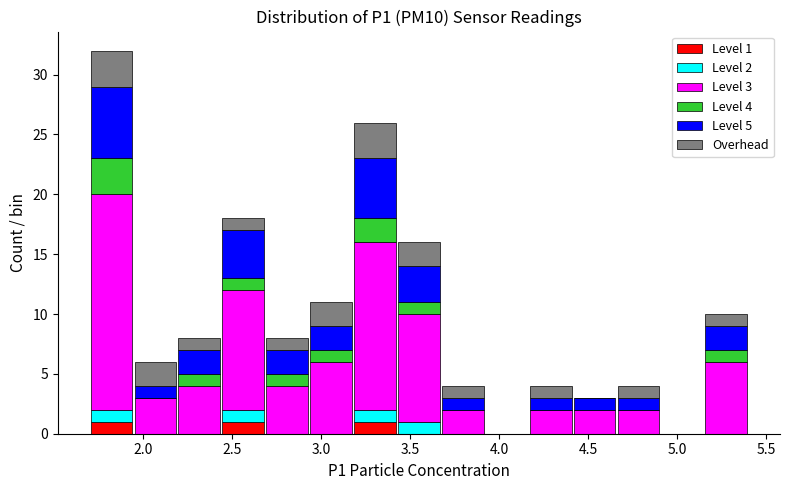

Which range on the x-axis has the tallest stacked bar (by total height)?

1.70 to 1.95